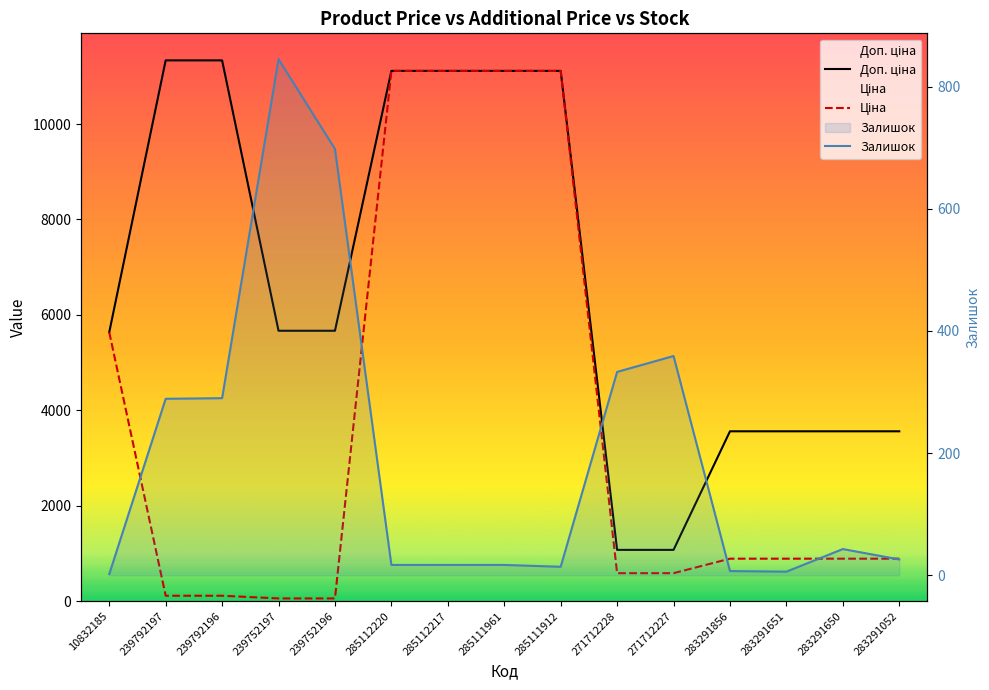

Reading left to right, extract all data points from this chart.

Доп. ціна: 10832185=5636.0	239792197=11334.0	239792196=11334.0	239752197=5667.0	239752196=5667.0	285112220=11113.6	285112217=11113.6	285111961=11113.6	285111912=11113.6	271712228=1074.5	271712227=1074.5	283291856=3559.7	283291651=3559.7	283291650=3559.7	283291052=3559.7
Ціна: 10832185=5636.0	239792197=113.3	239792196=113.3	239752197=56.7	239752196=56.7	285112220=11113.6	285112217=11113.6	285111961=11113.6	285111912=11113.6	271712228=586.0	271712227=586.0	283291856=889.9	283291651=889.9	283291650=889.9	283291052=889.9
Залишок: 10832185=2.0	239792197=289.0	239792196=290.0	239752197=845.0	239752196=698.0	285112220=17.0	285112217=17.0	285111961=17.0	285111912=14.0	271712228=333.0	271712227=359.0	283291856=7.0	283291651=6.0	283291650=43.0	283291052=26.0